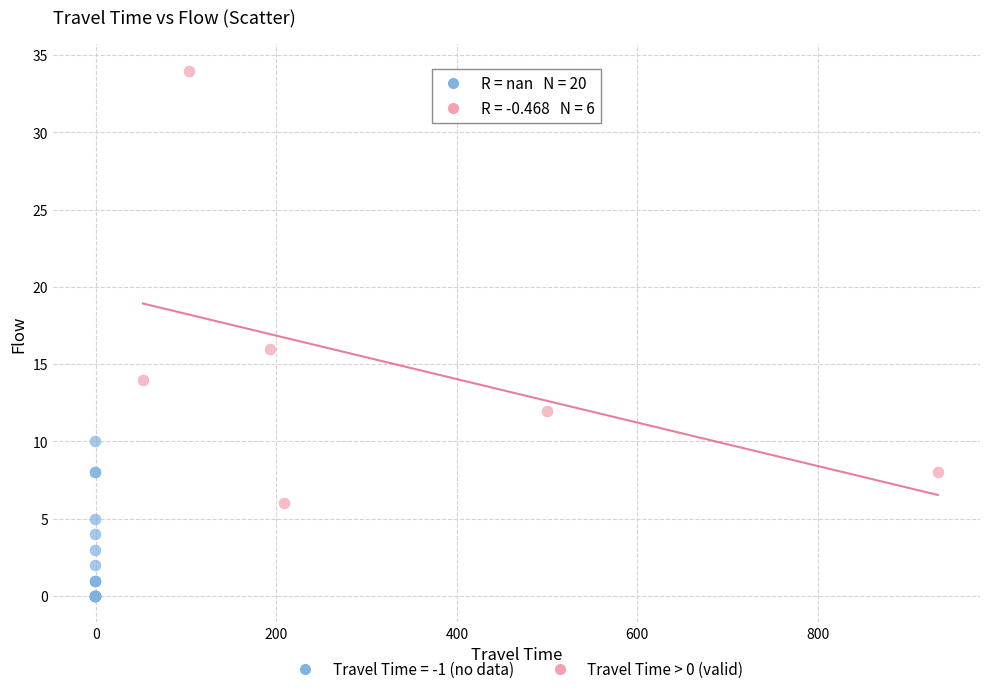

Which series contains the lowest Y value?

Travel Time = -1 (no data)